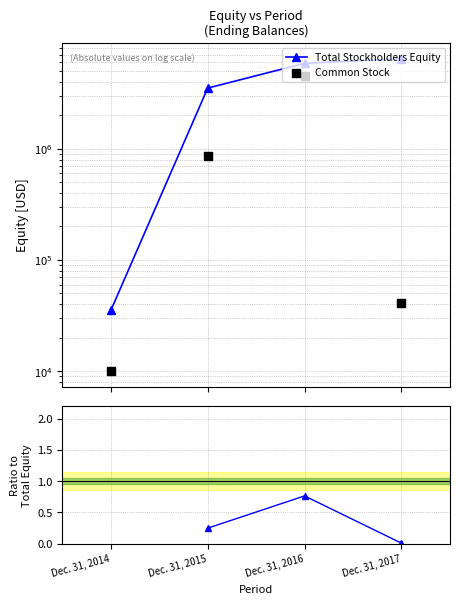

Which series reaches the minimum Y coordinate?

Common Stock